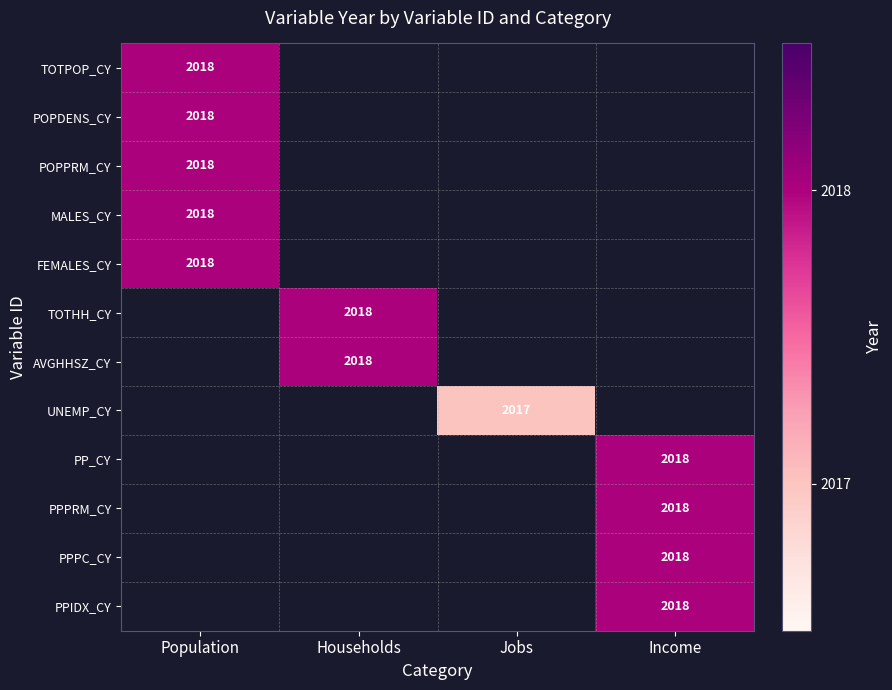

At how many categories does at least one series exceed 2017?

3